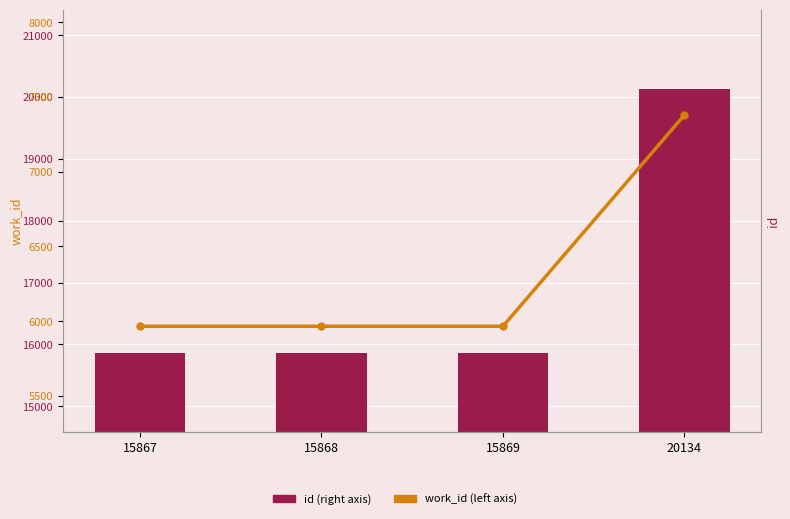

Which category has the lowest value in the work_id series?

15867